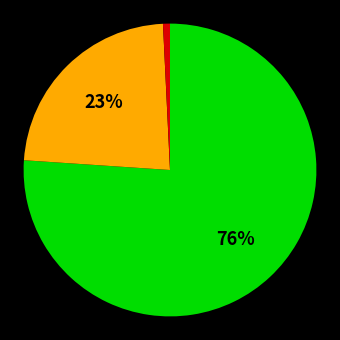

To the nearest percent, what is the difference between the largest and smallest slice percentages?

75%